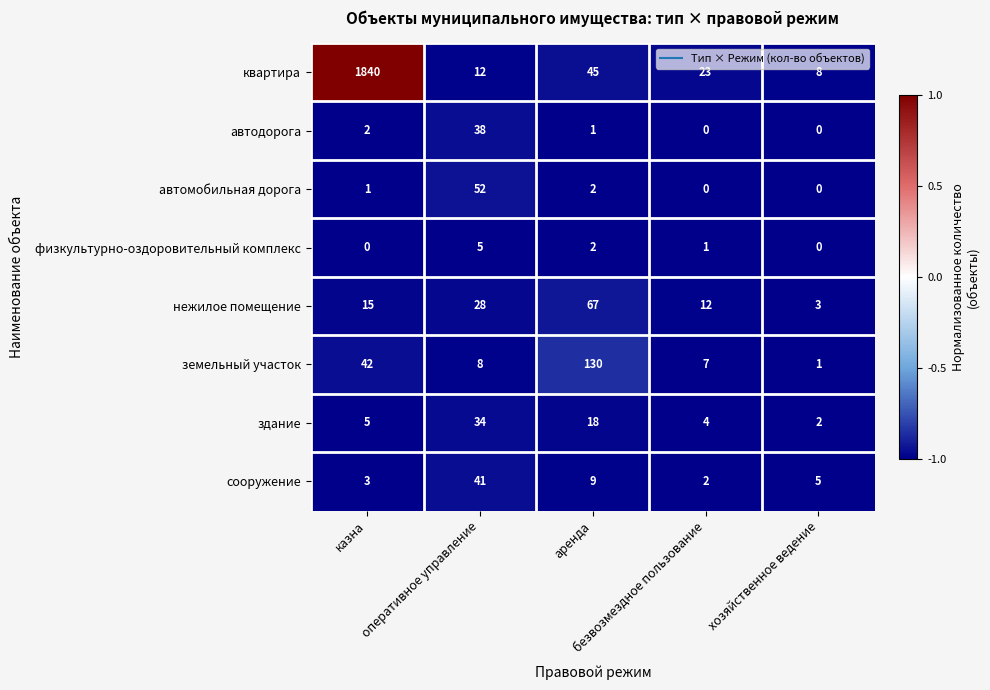

What is the sum of all нежилое помещение values?

125